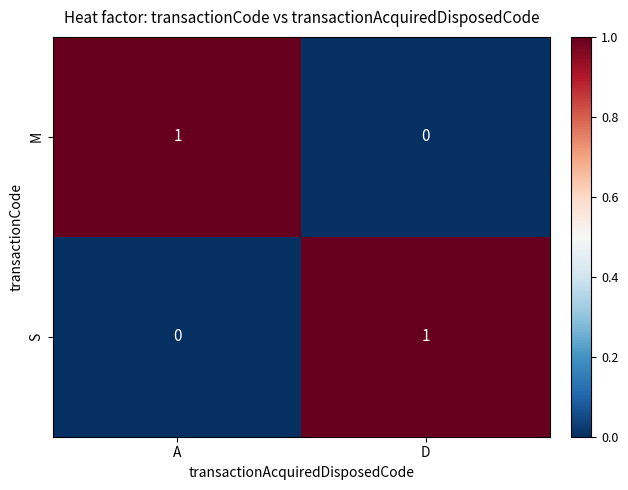

Where is S nearest to the value 0?

A